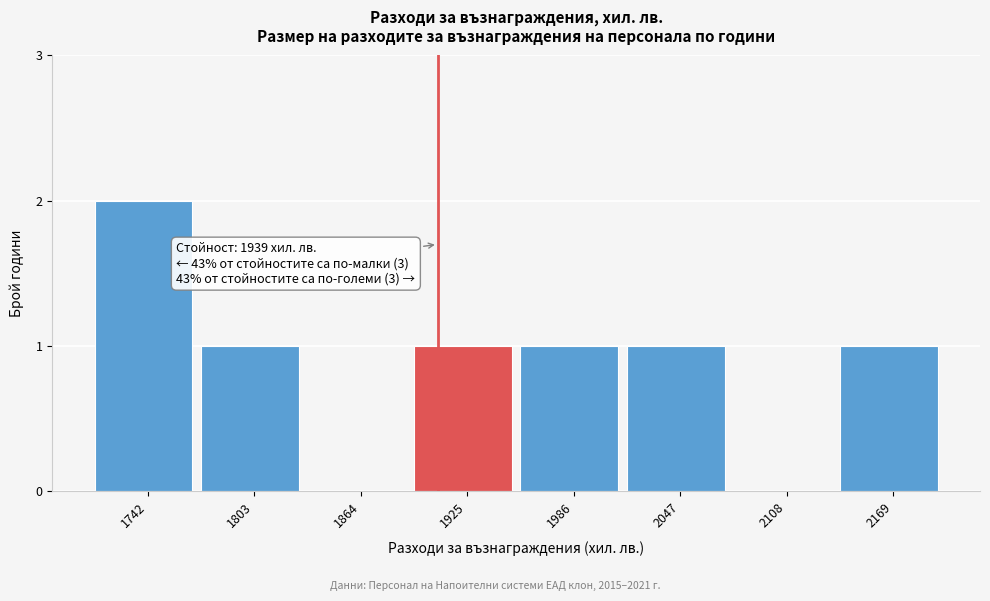

Reading left to right, extract all data points from this chart.

1742=2	1803=1	1864=0	1925=1	1986=1	2047=1	2108=0	2169=1